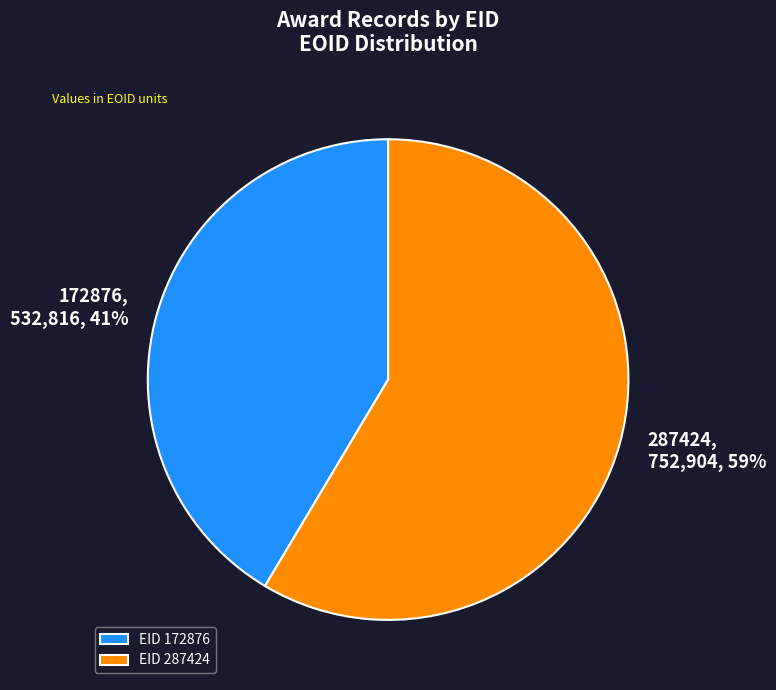

True or false: 287424 accounts for 59% of the total.

True